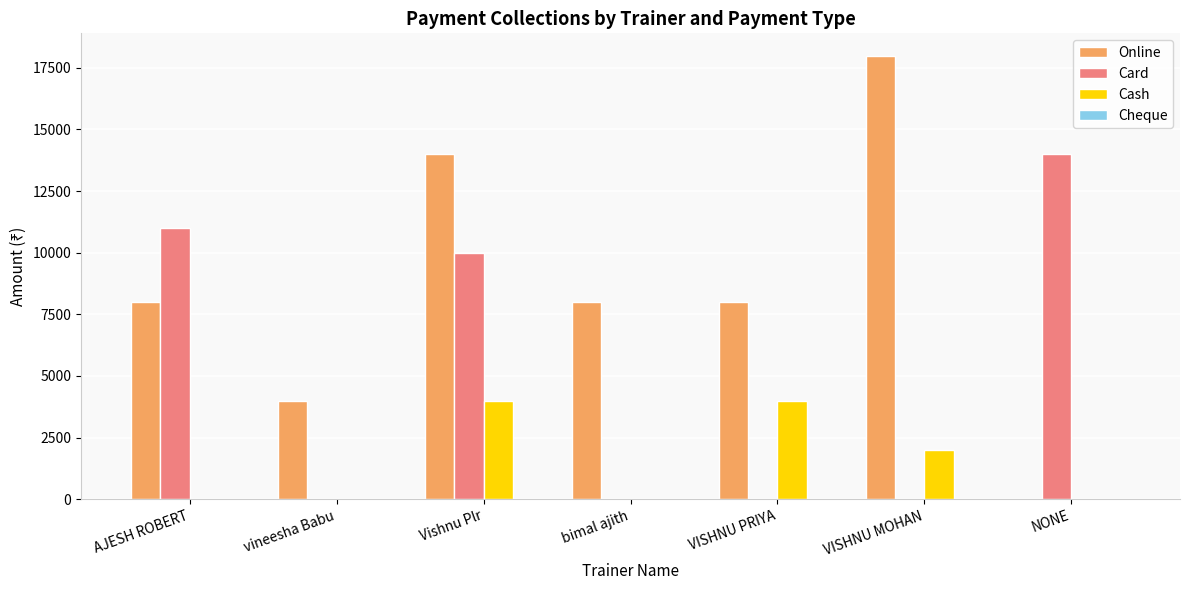

The Online series shows 12139 at AJESH ROBERT. True or false?

False